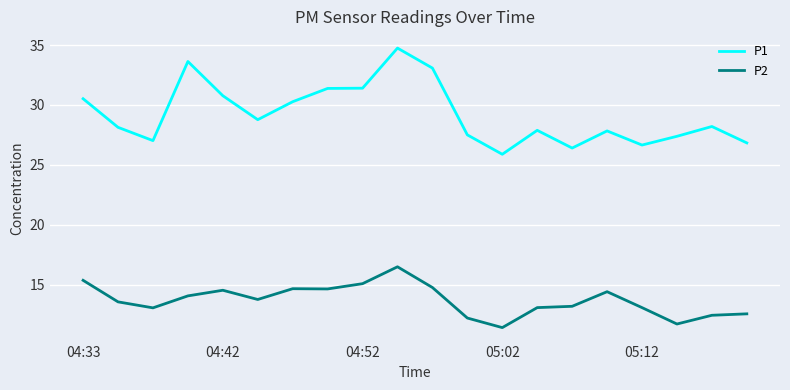

Which series has the largest total across all categories?

P1